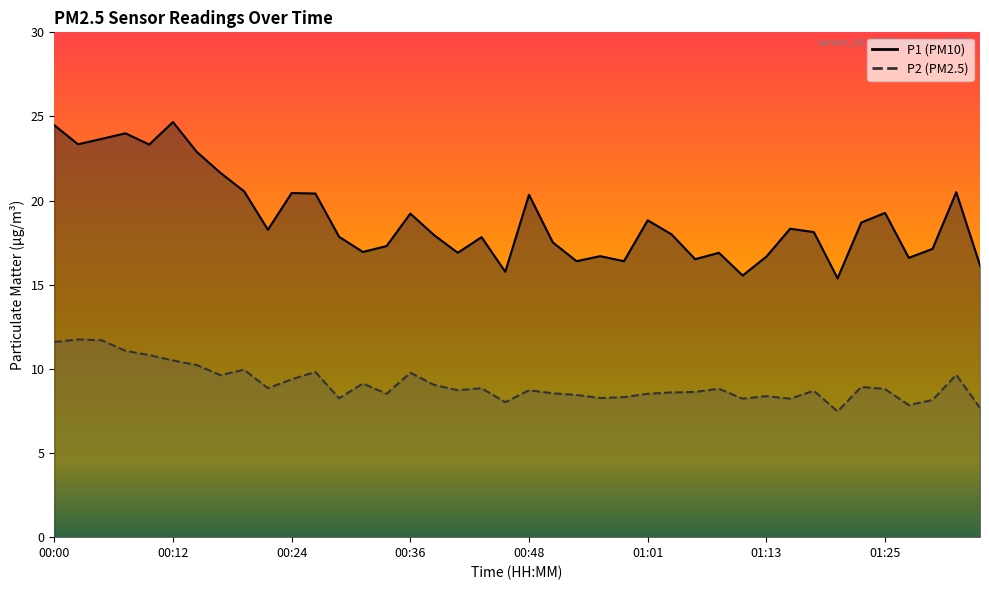

The value of P2 at 00:17 is 9.6. True or false?

True